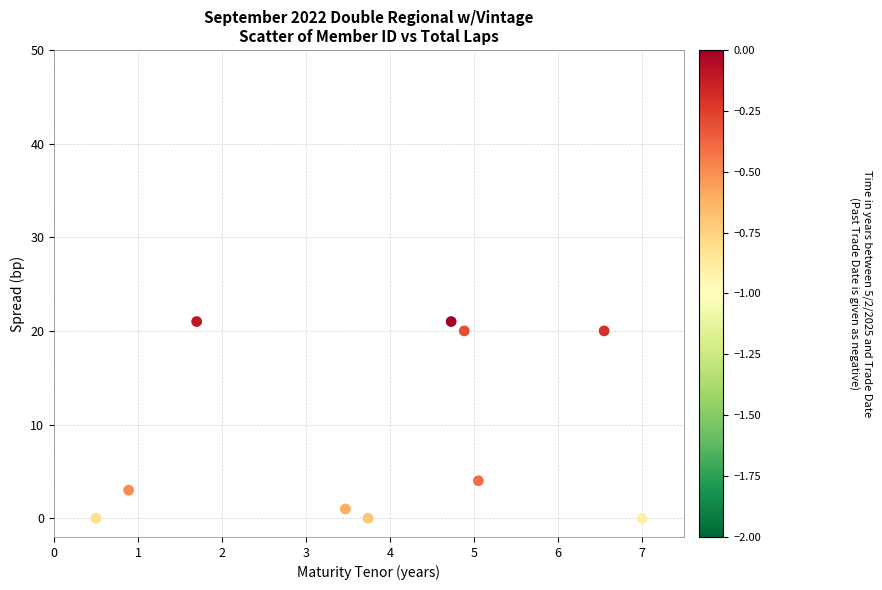

What is the average Y value?

9